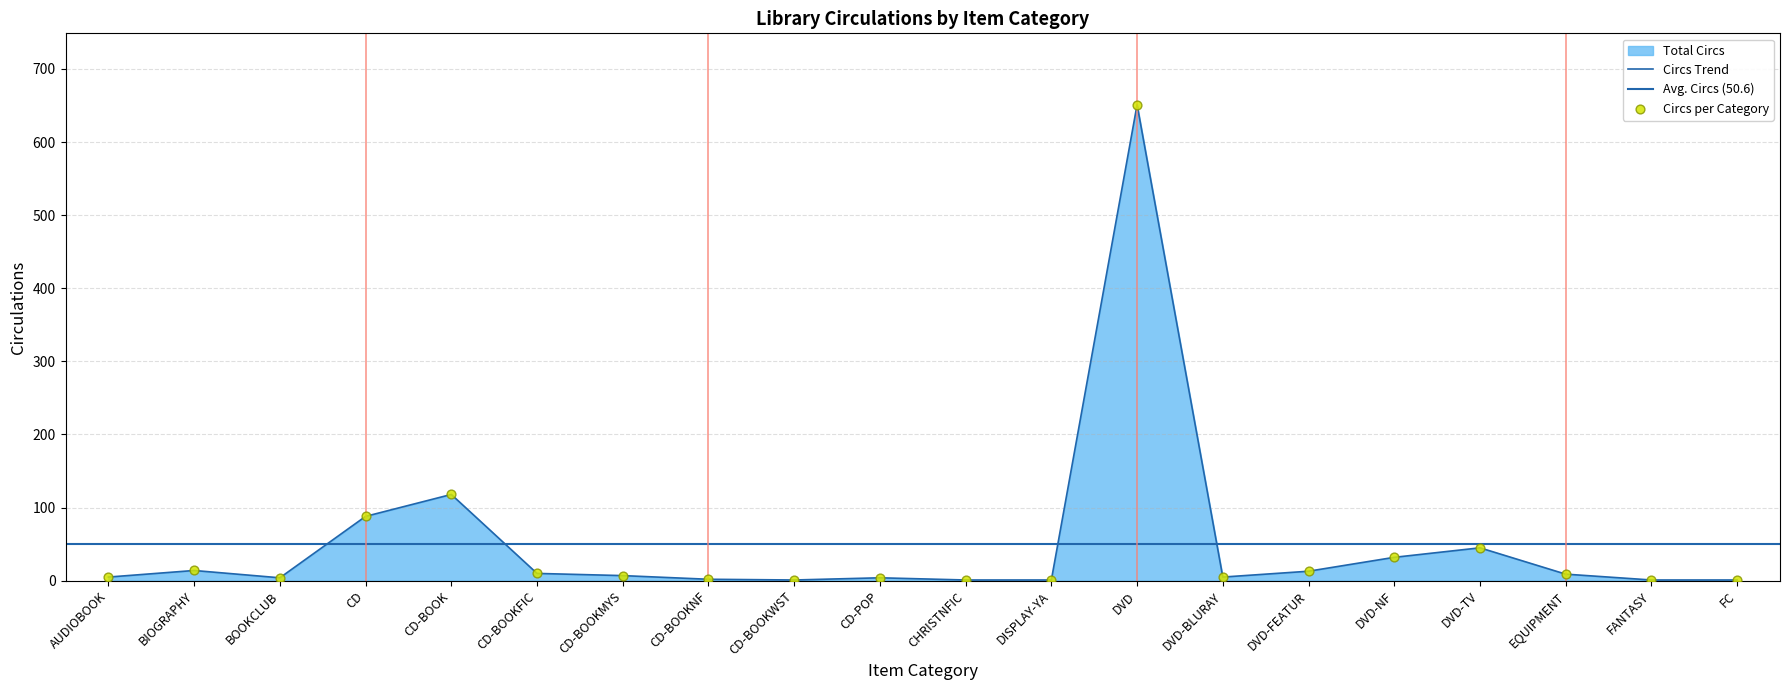

What is the change in value from CD-POP to DVD?

+647